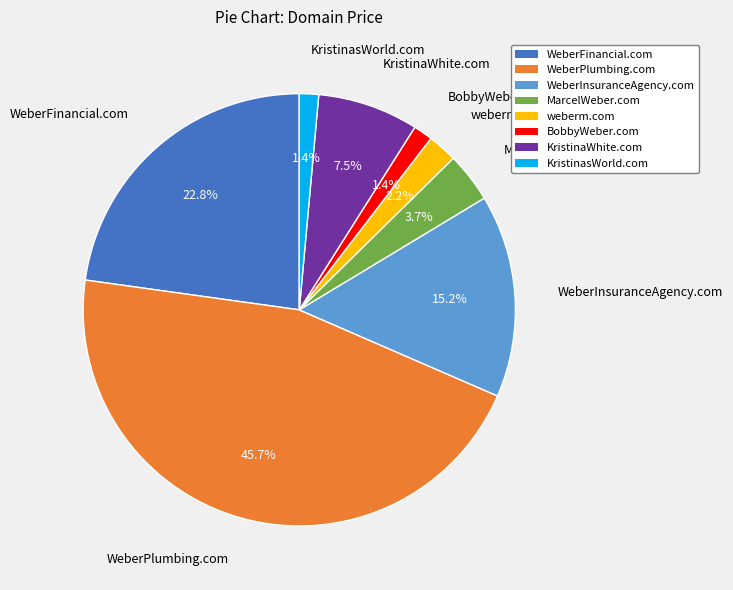

Does any single category account for the majority?

No